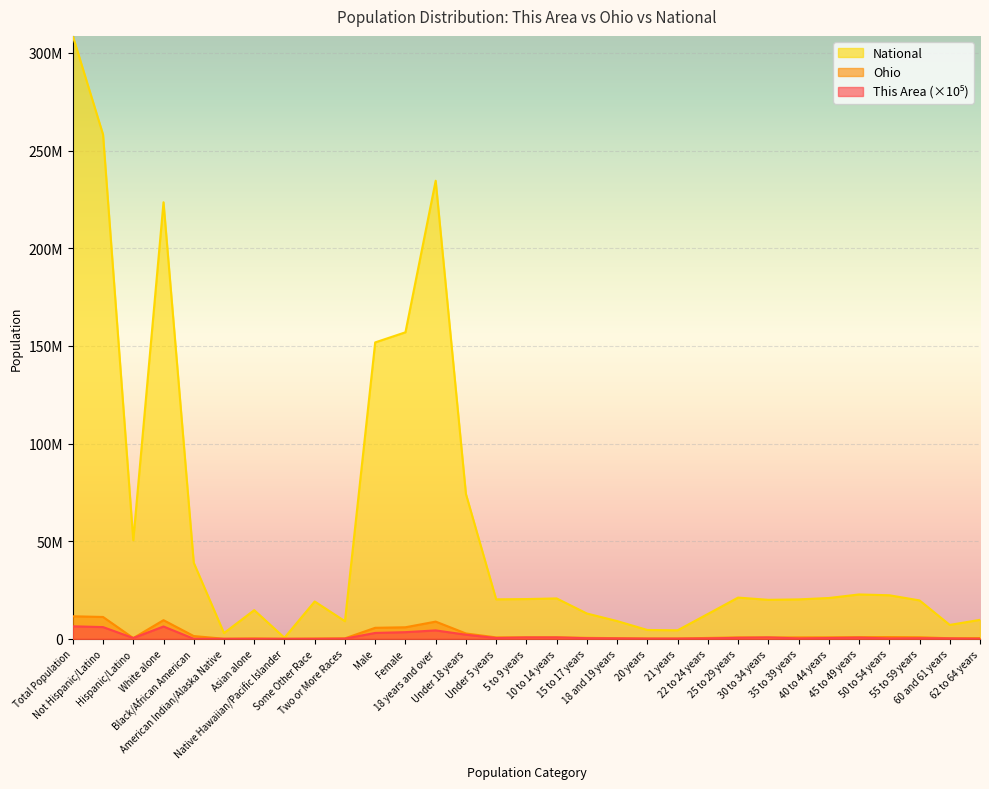

Which category has the lowest value in the This Area series?

Black/African American